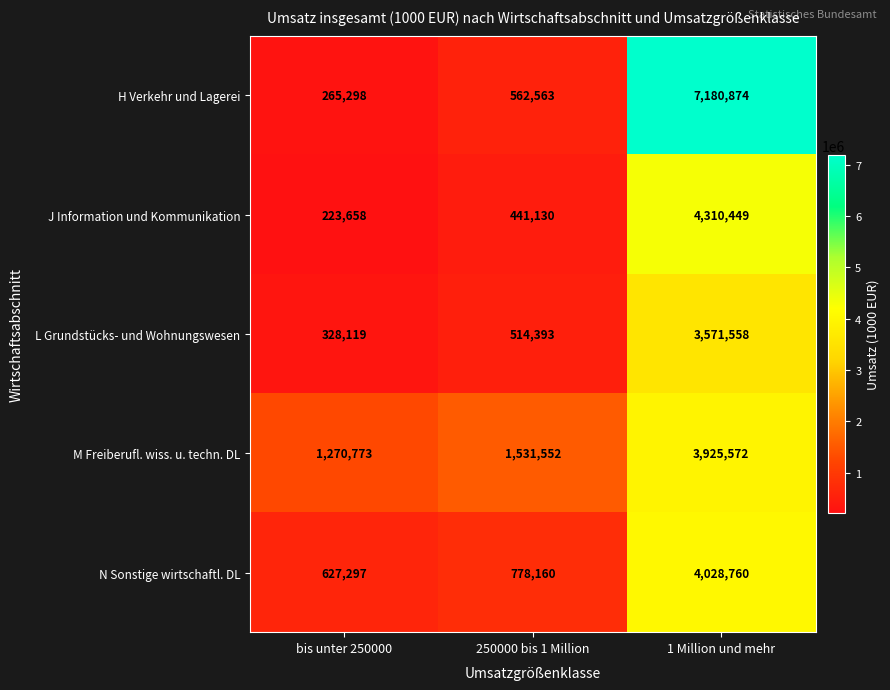

At how many categories does at least one series exceed 2591929?

1